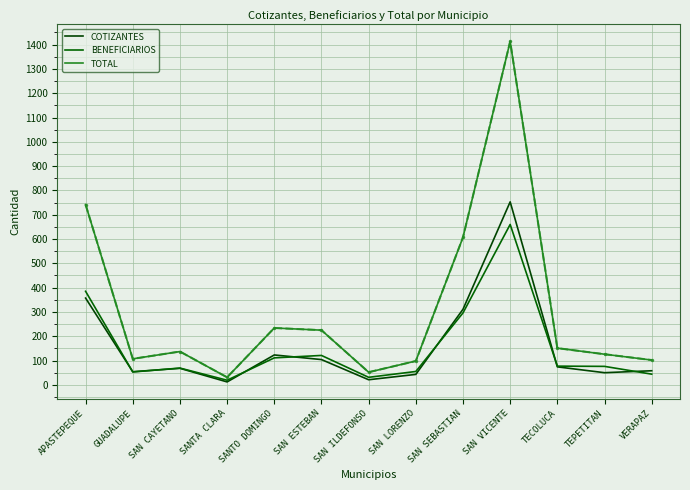

How many distinct data groups are displayed?

3